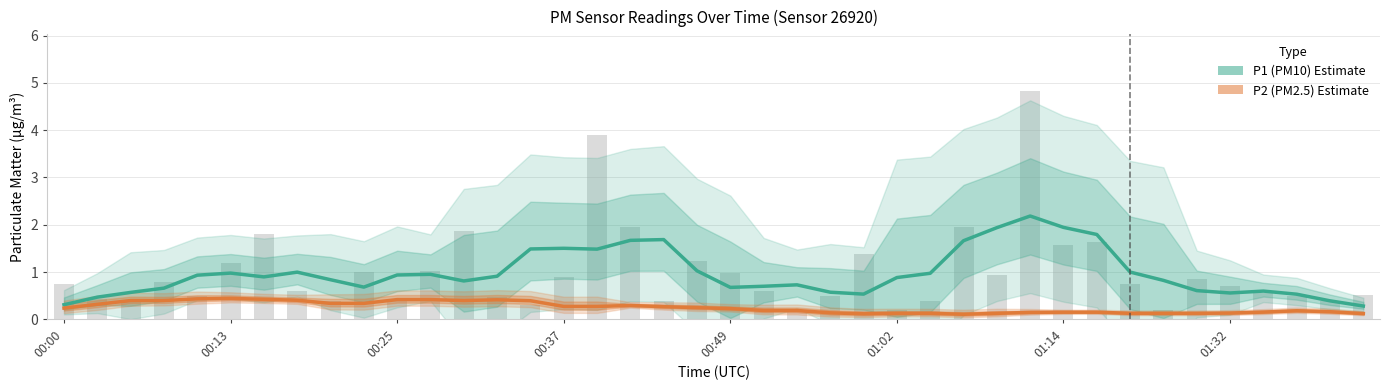

What is the sum of the P2 (PM2.5) values at 28 and 39?

0.3